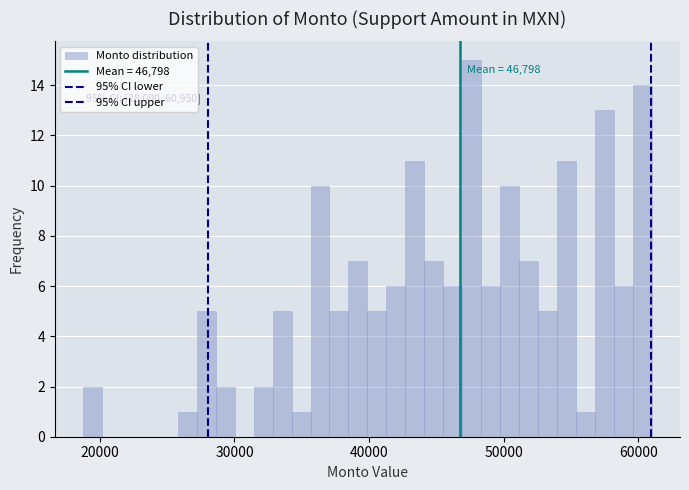

Around what value on the x-axis is the tallest bar? Give the approximate position of its centre, as read against the axis.

48000